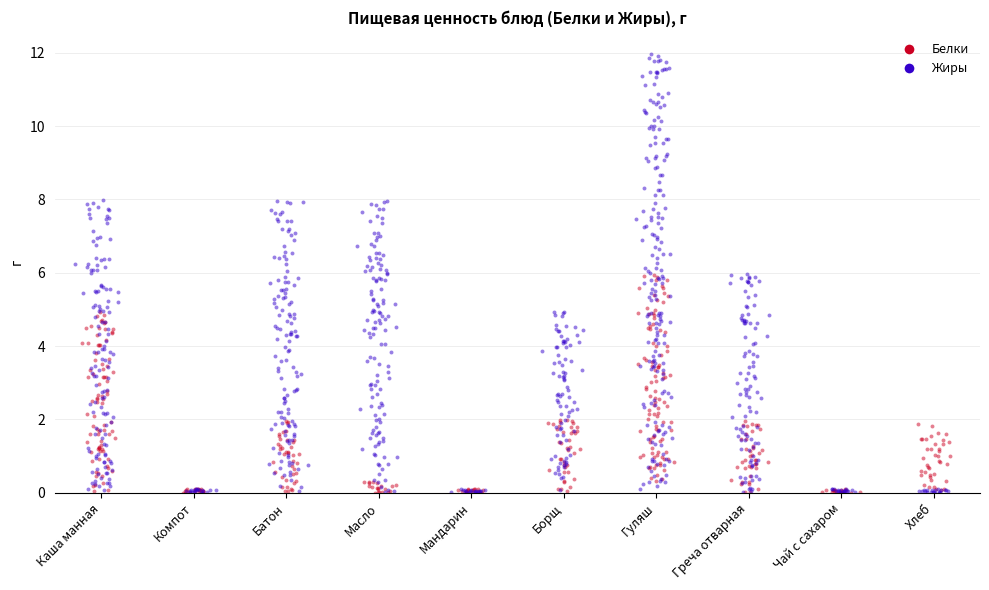

Which series has the largest total across all categories?

Жиры